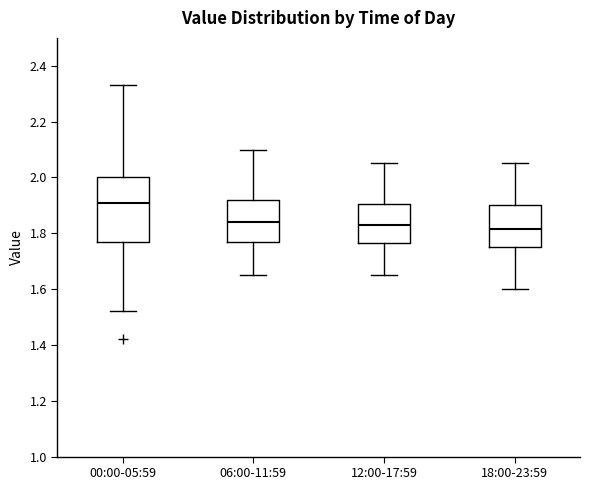

Where does the upper whisker of the box for 06:00-11:59 end on the y-axis? The values are not printed on the chart, so give them approximately, as read against the axis.

2.10